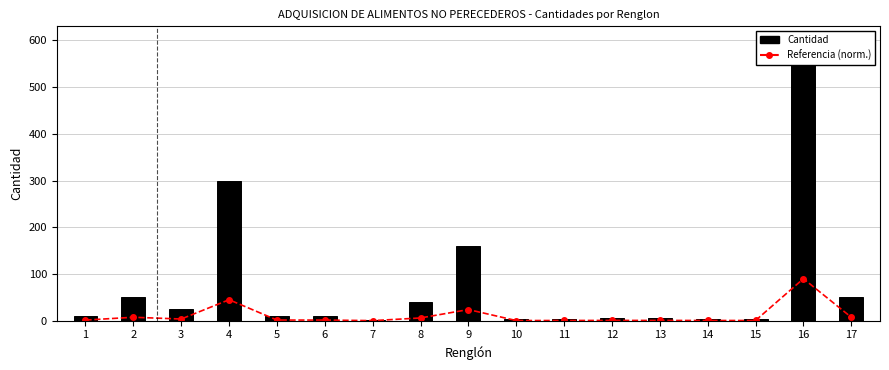

What value does the Cantidad series have at 13?

5.0